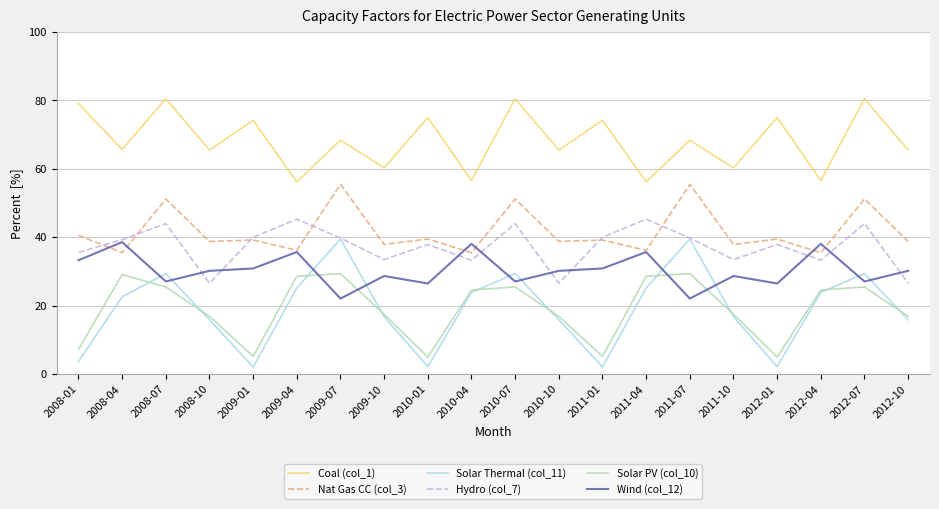

Read the Hydro (col_7) value at 2010-04.

33.3